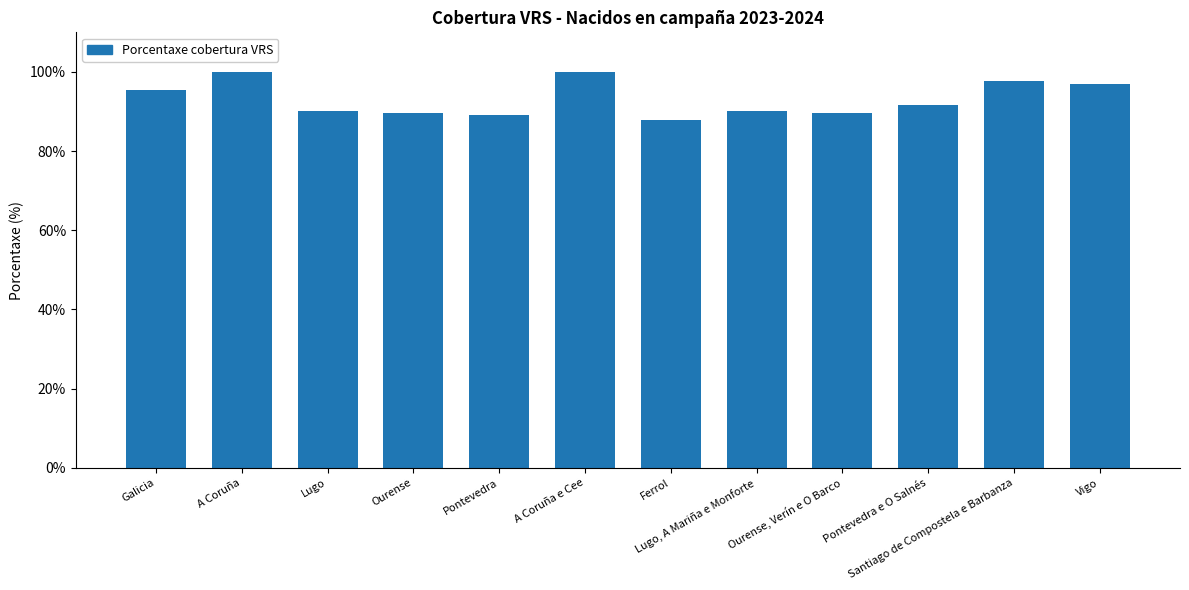

Does the chart contain stacked bars?

No